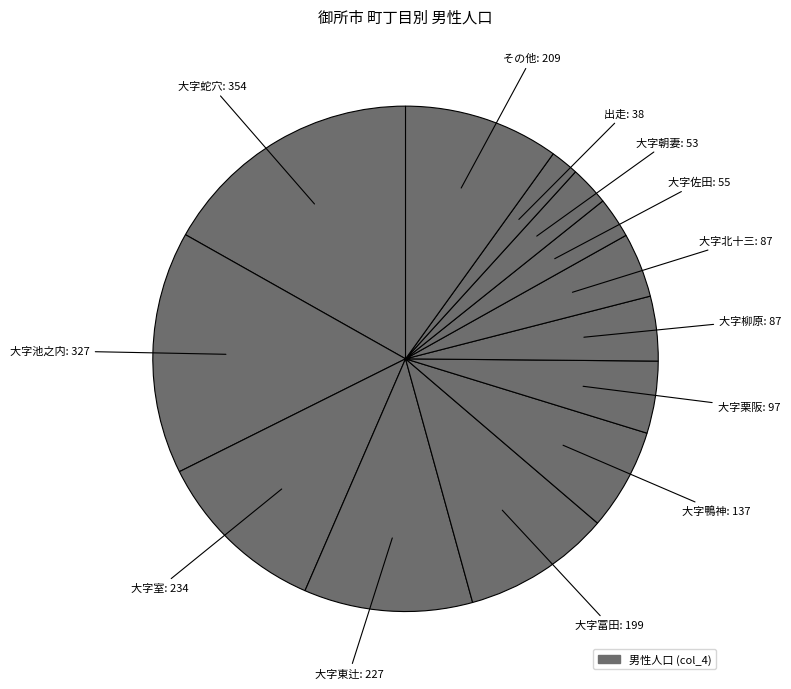

Is there any slice that represents more than half of the pie?

No